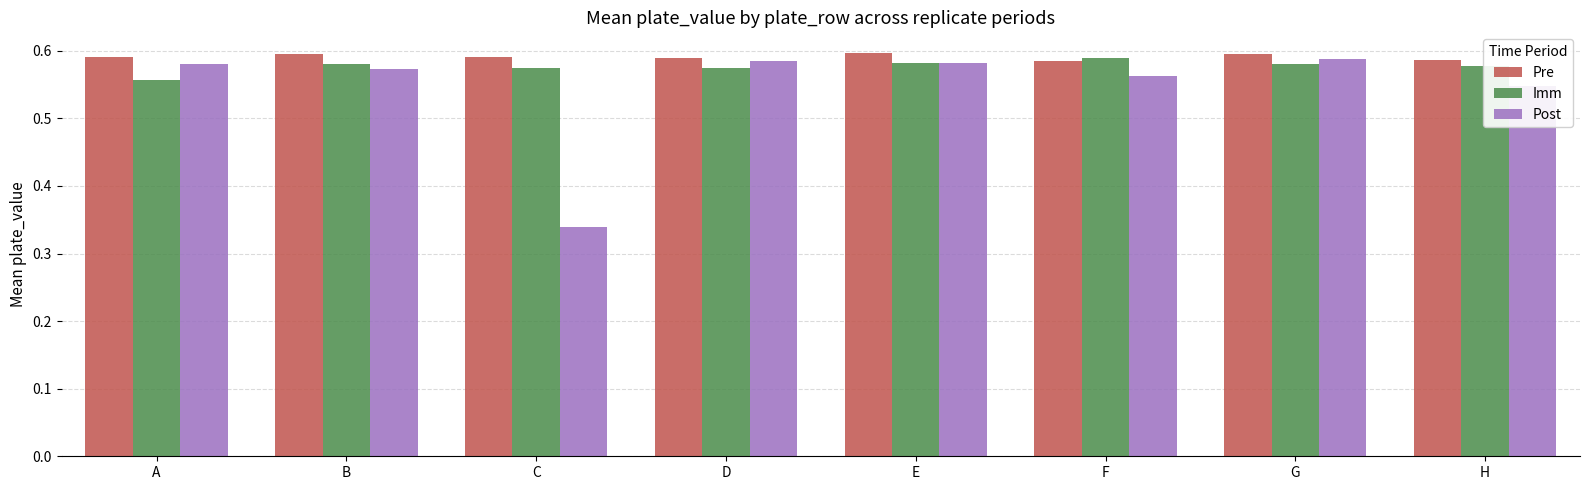

What is the total value across all series at E?

1.8